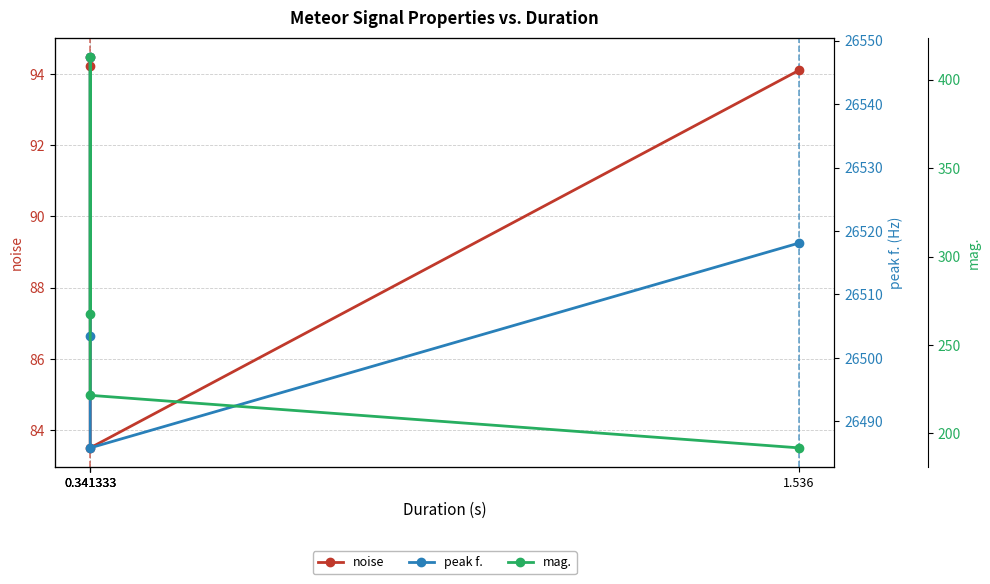

Reading left to right, what are all the values shown in this chart?

noise: 94.2	94.5	83.5	94.1
peak f.: 26547.4	26503.4	26485.8	26518.1
mag.: 267.7	412.7	221.5	191.8